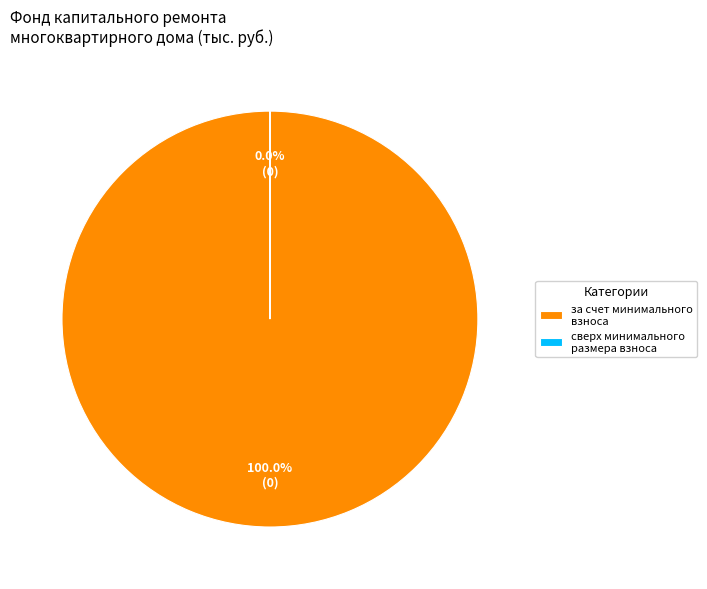

What is the total percentage of сверх минимального размера взноса and за счет минимального взноса?

100.0%